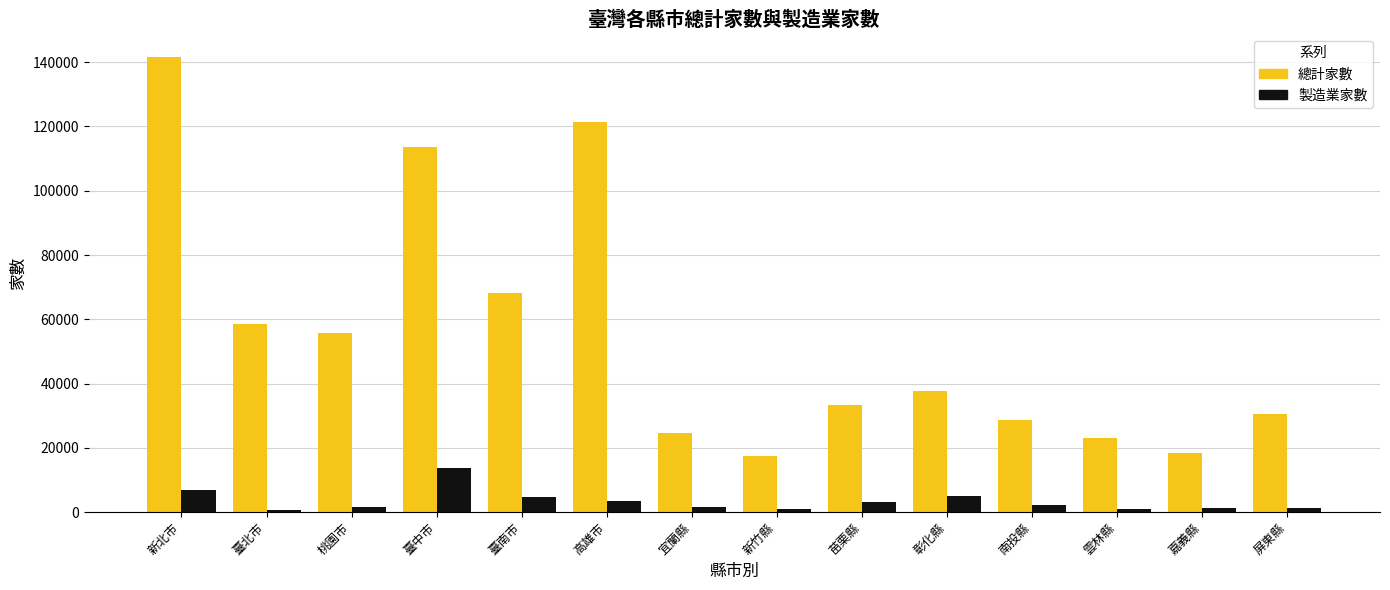

How many bars are there in total?

28